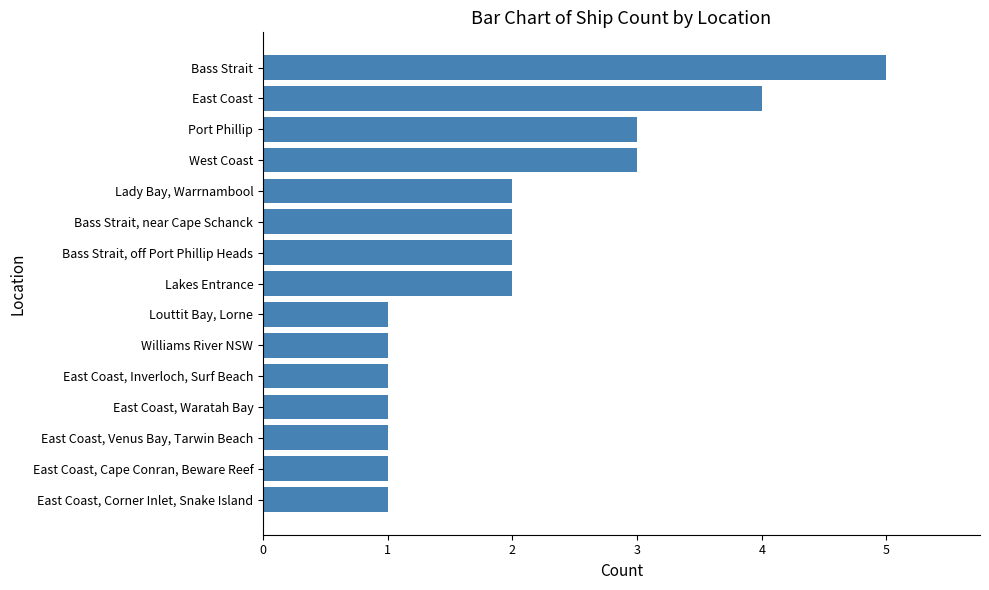

Reading top to bottom, transcribe all the data shown in this chart.

5	4	3	3	2	2	2	2	1	1	1	1	1	1	1